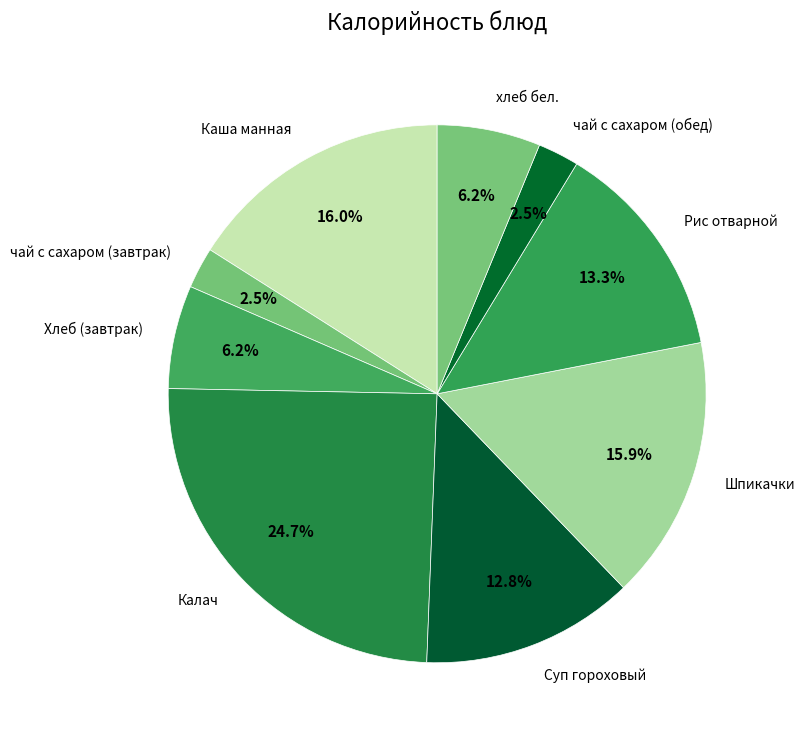

What percentage is the Калач slice, to the nearest percent?

25%